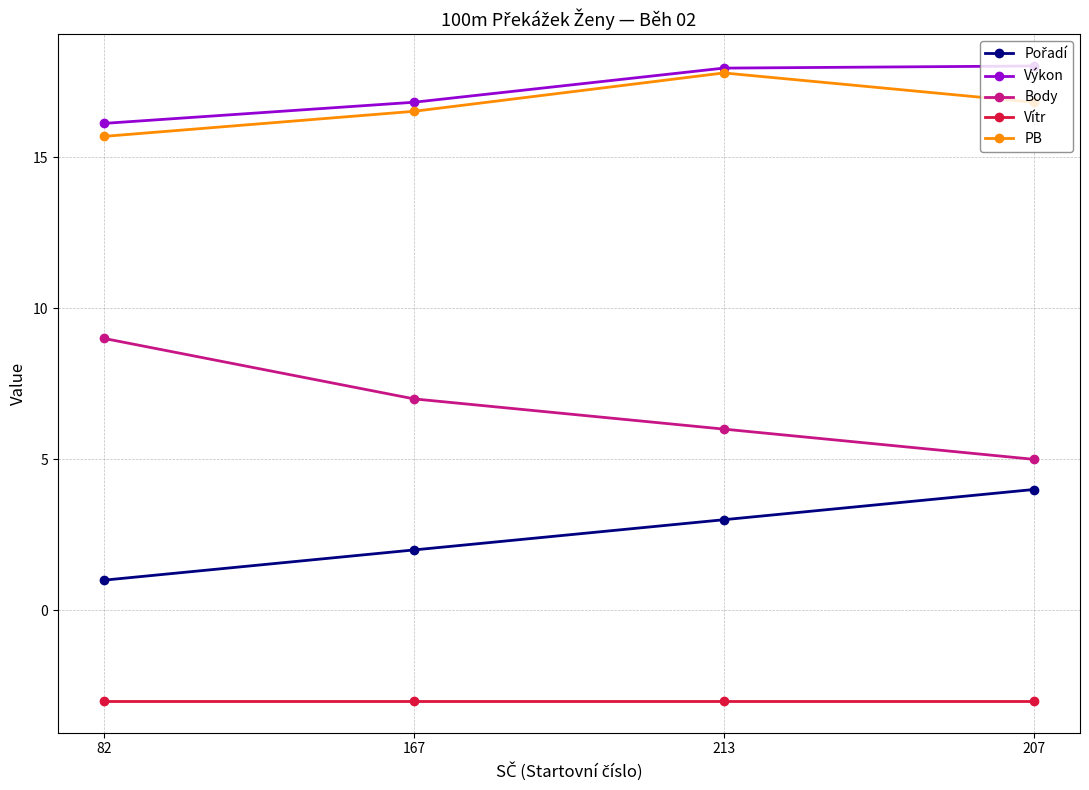

Which series has the largest total across all categories?

Výkon